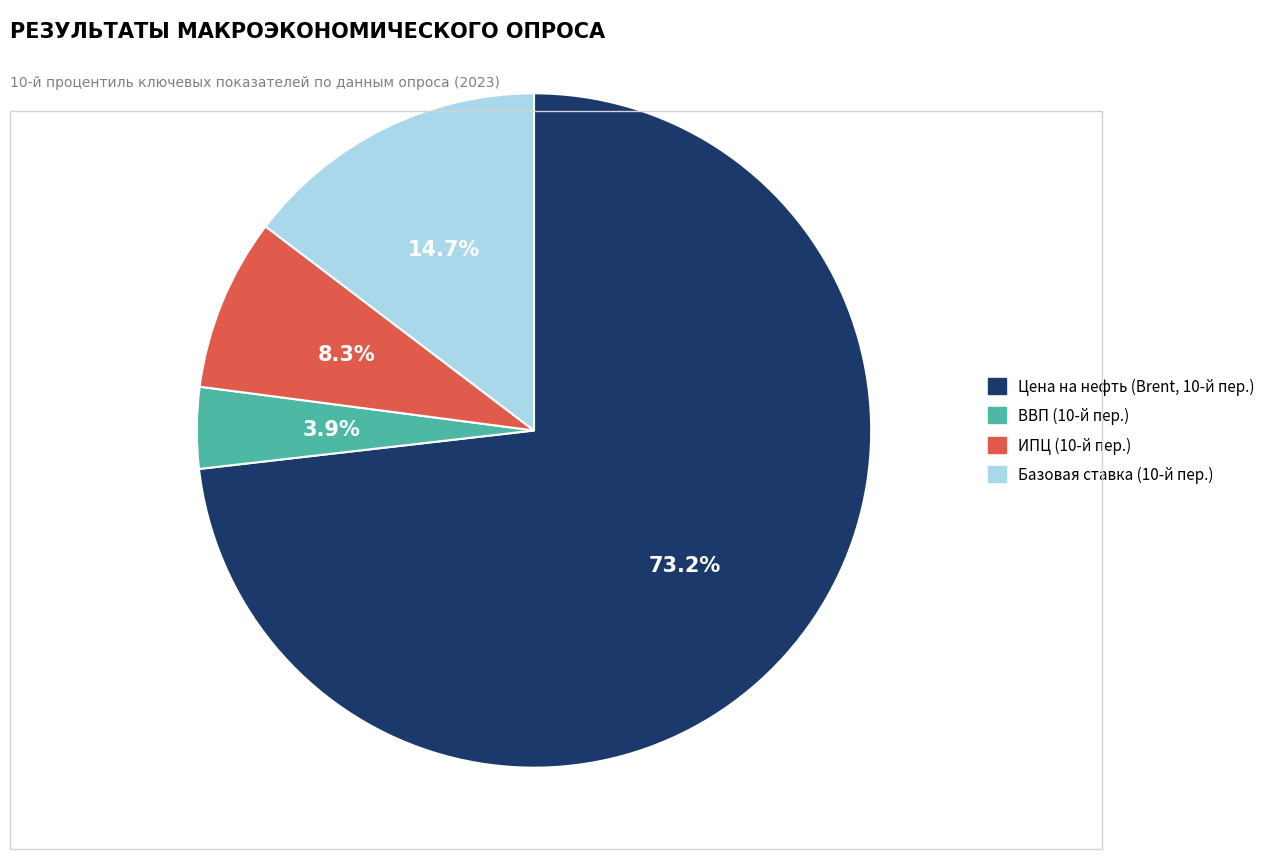

Is there any slice that represents more than half of the pie?

Yes